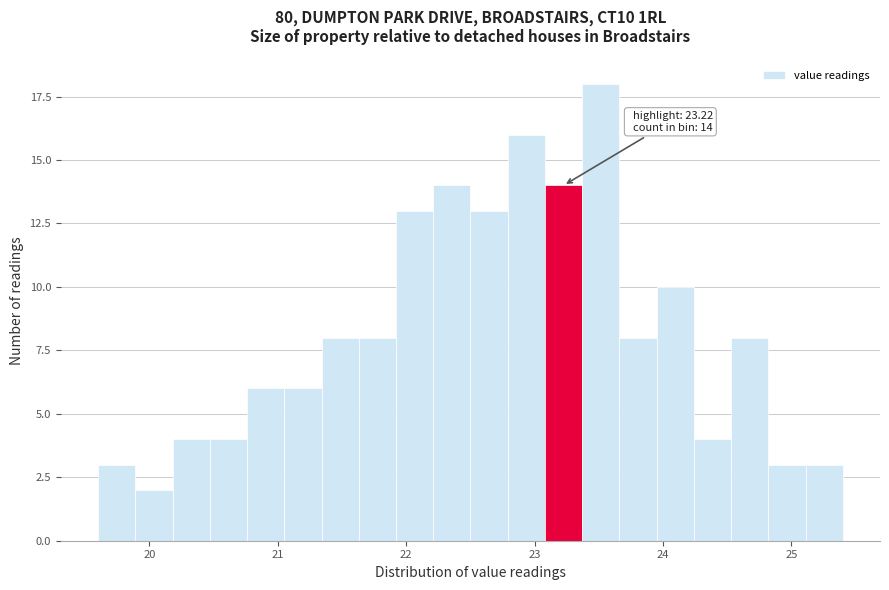

Around what value on the x-axis is the tallest bar? Give the approximate position of its centre, as read against the axis.

23.5